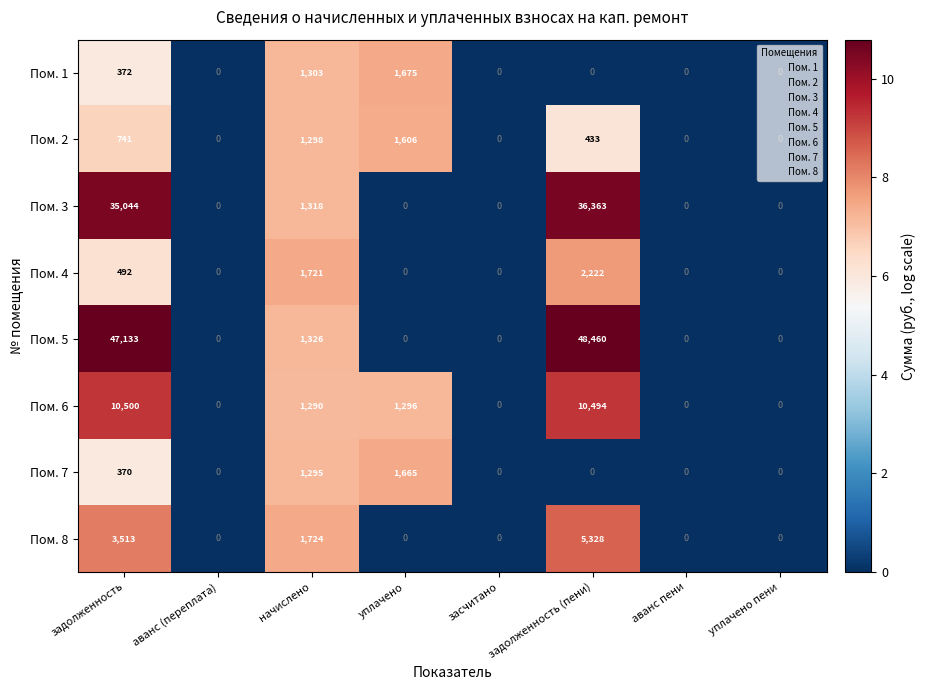

Which series has the widest spread of values?

Пом. 5